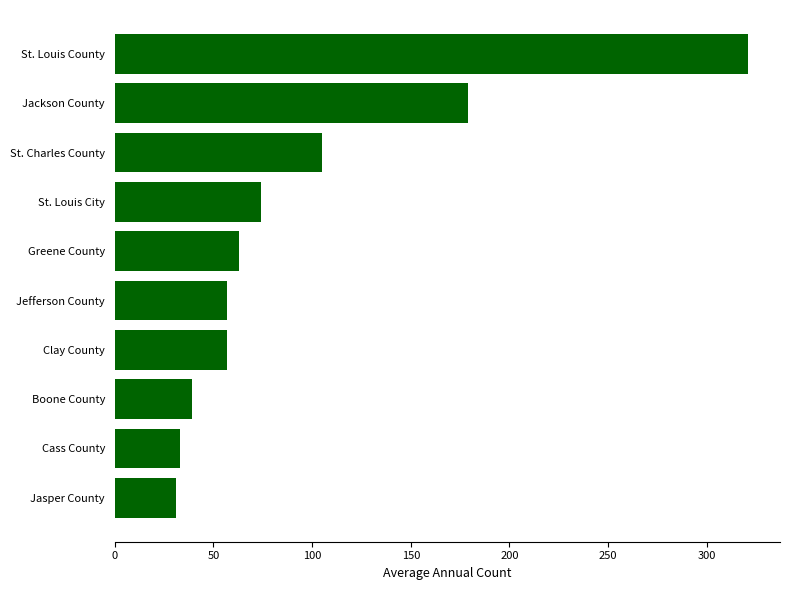

What value does the data have at Jasper County?

31